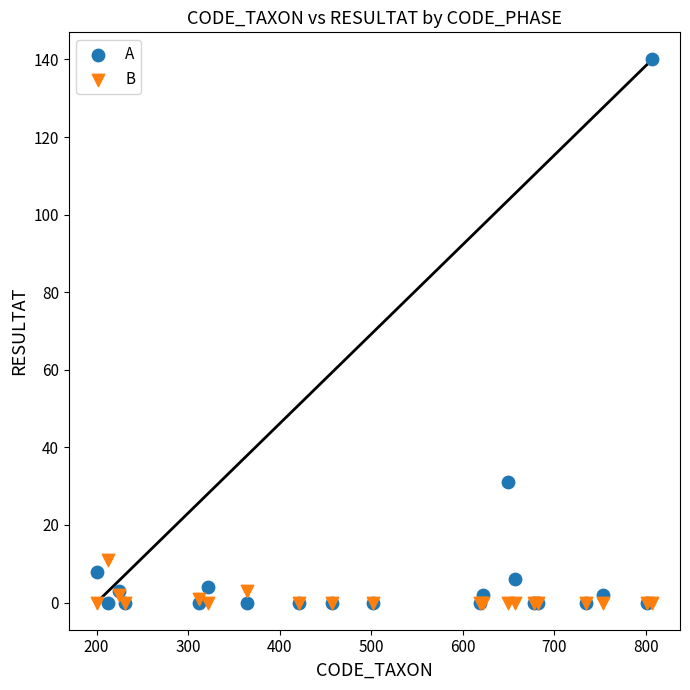

Which series reaches the maximum Y coordinate?

A